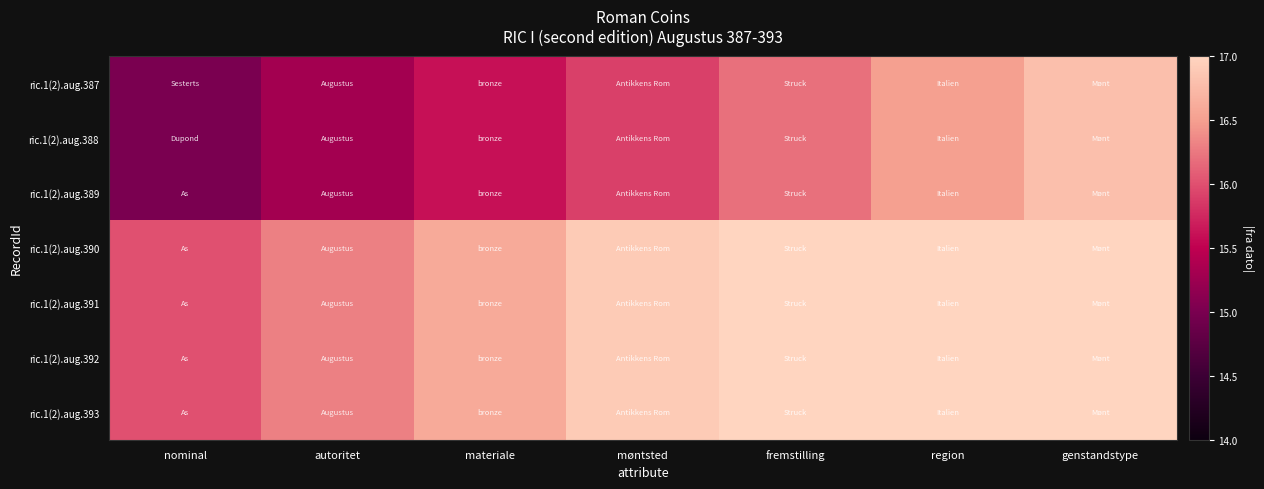

What is the difference between the highest and lowest values at nominal?

1.0